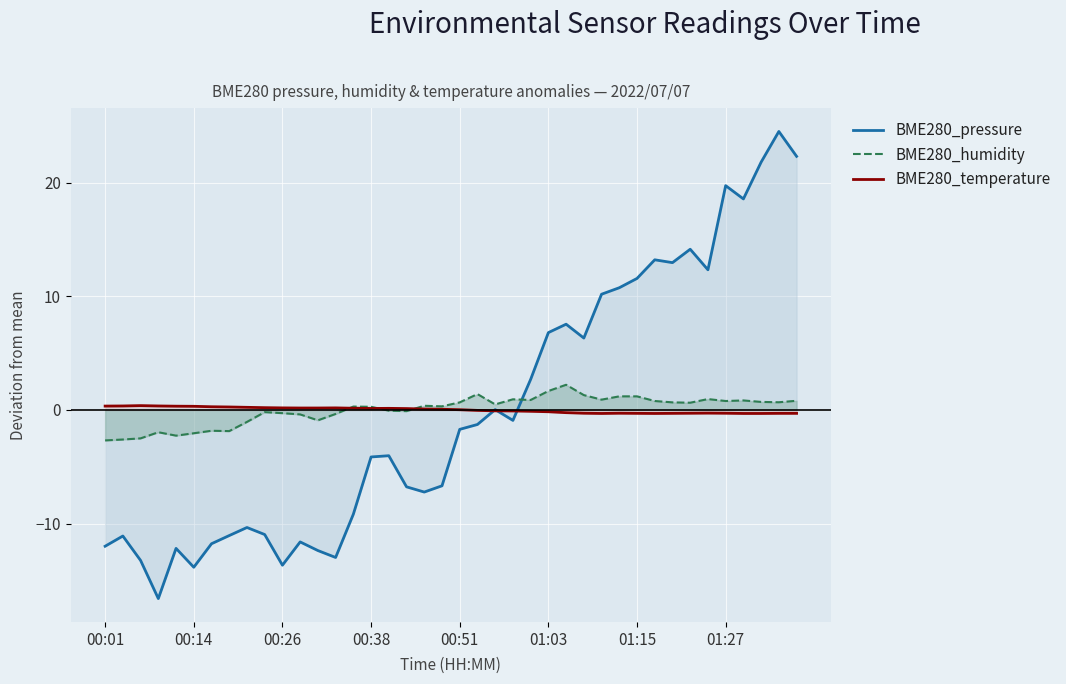

At which category does BME280_humidity reach its first local peak?

00:09